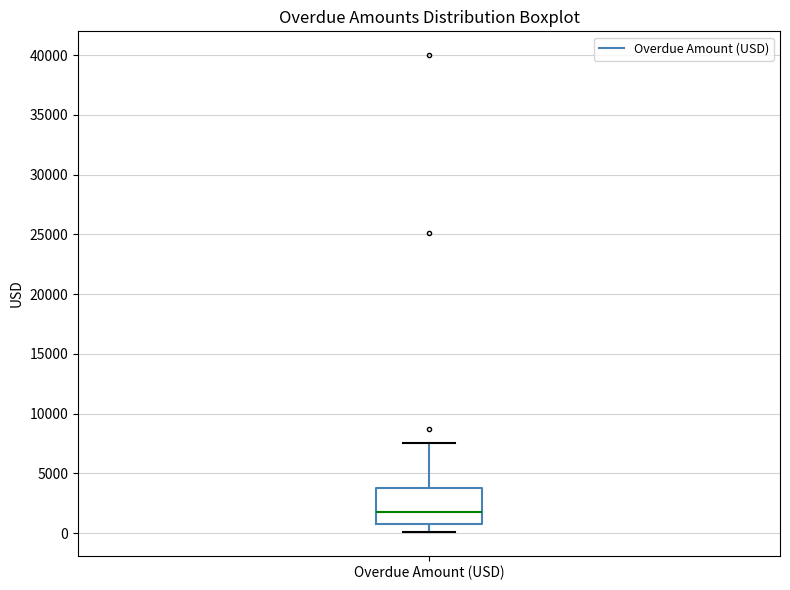

Read this box plot against the y-axis: the position of the median line, the range covered by the box, and the ends of both whiskers. The values are not printed on the chart, so give them approximately, as read against the axis.

median 1500, box 500 to 4000, whiskers 0 to 7500